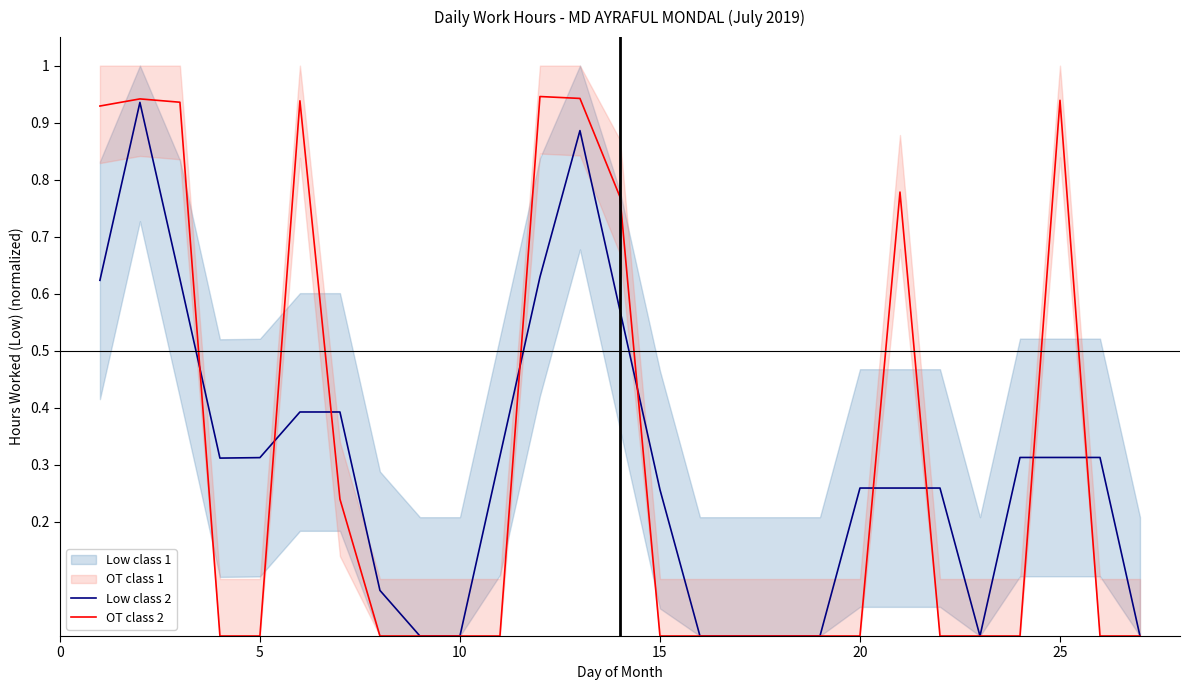

True or false: Low class 2 has a value of 0.0 at 10.

True